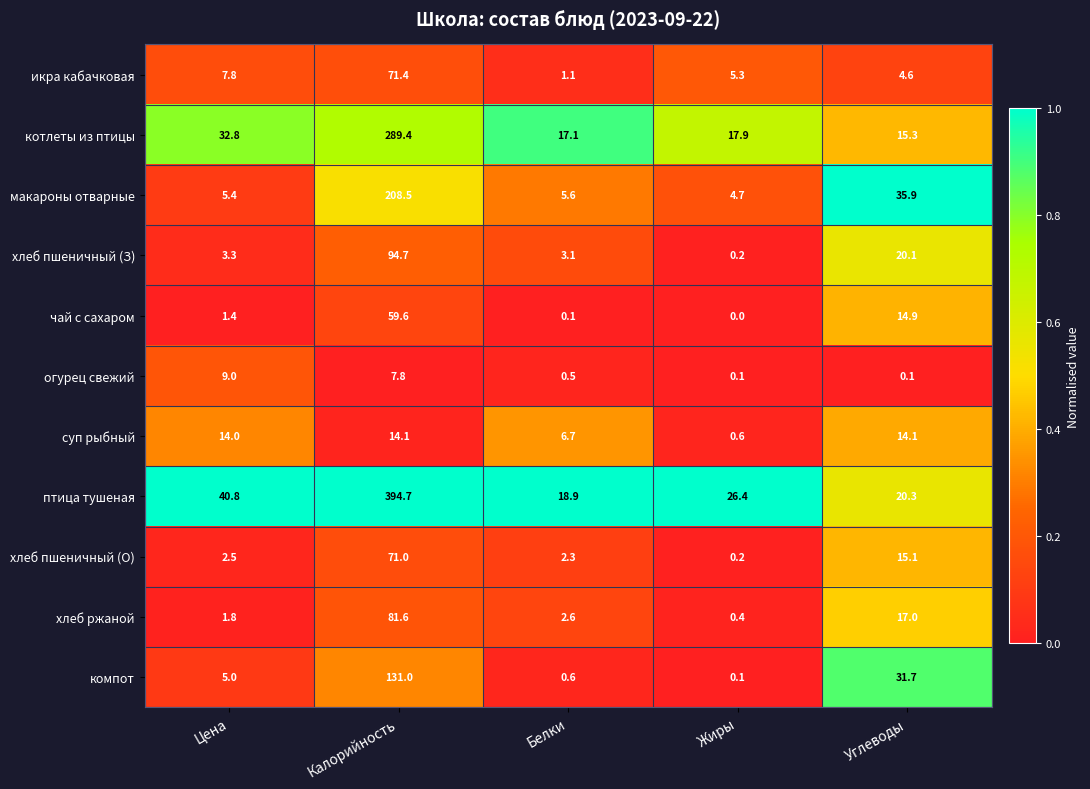

Is the value of хлеб ржаной at Белки greater than the value of компот at Жиры?

Yes